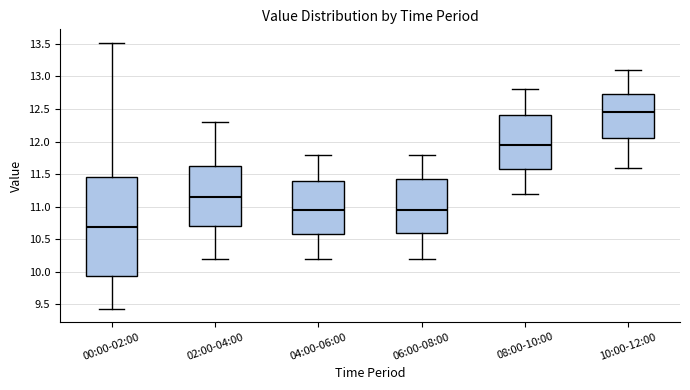

Comparing the boxes themselves (not the whiskers), which one is the tallest?

00:00-02:00